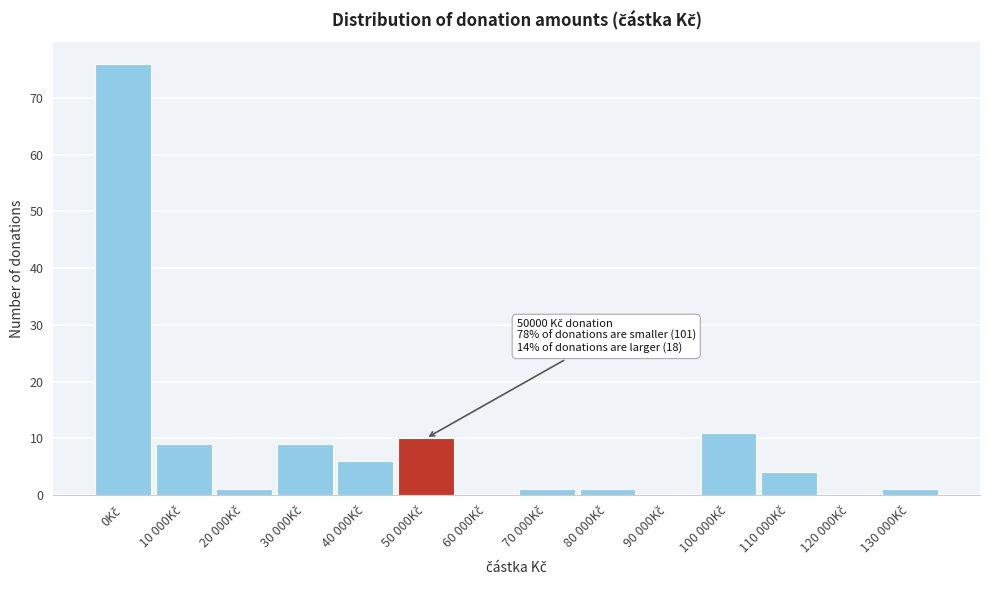

What is the maximum value shown in the chart?

76